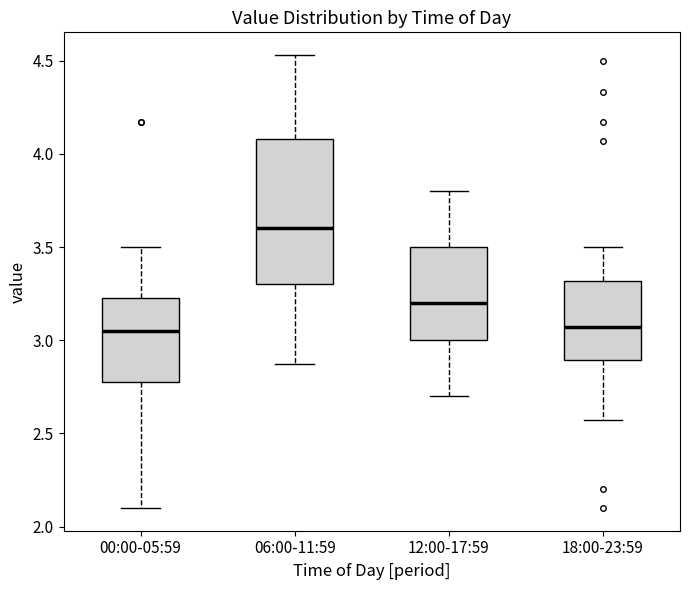

Reading left to right, transcribe this box plot: for each box, give where its median line is, the range the box spans, and where its two whiskers end, as read against the y-axis. The values are not printed on the chart, so give them approximately, as read against the axis.

00:00-05:59: median 3.05, box 2.80 to 3.25, whiskers 2.10 to 3.50
06:00-11:59: median 3.60, box 3.30 to 4.10, whiskers 2.85 to 4.55
12:00-17:59: median 3.20, box 3.00 to 3.50, whiskers 2.70 to 3.80
18:00-23:59: median 3.05, box 2.90 to 3.30, whiskers 2.55 to 3.50